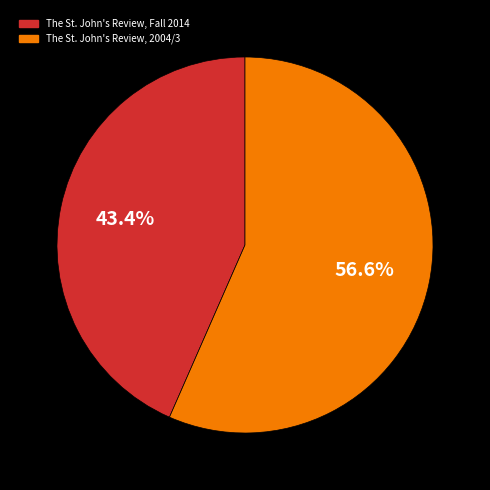

To the nearest percent, what is the difference between the largest and smallest slice percentages?

13%